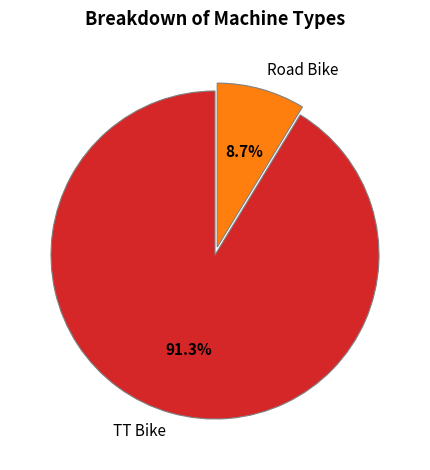

To the nearest percent, what is the difference between the TT Bike and Road Bike slice percentages?

83%